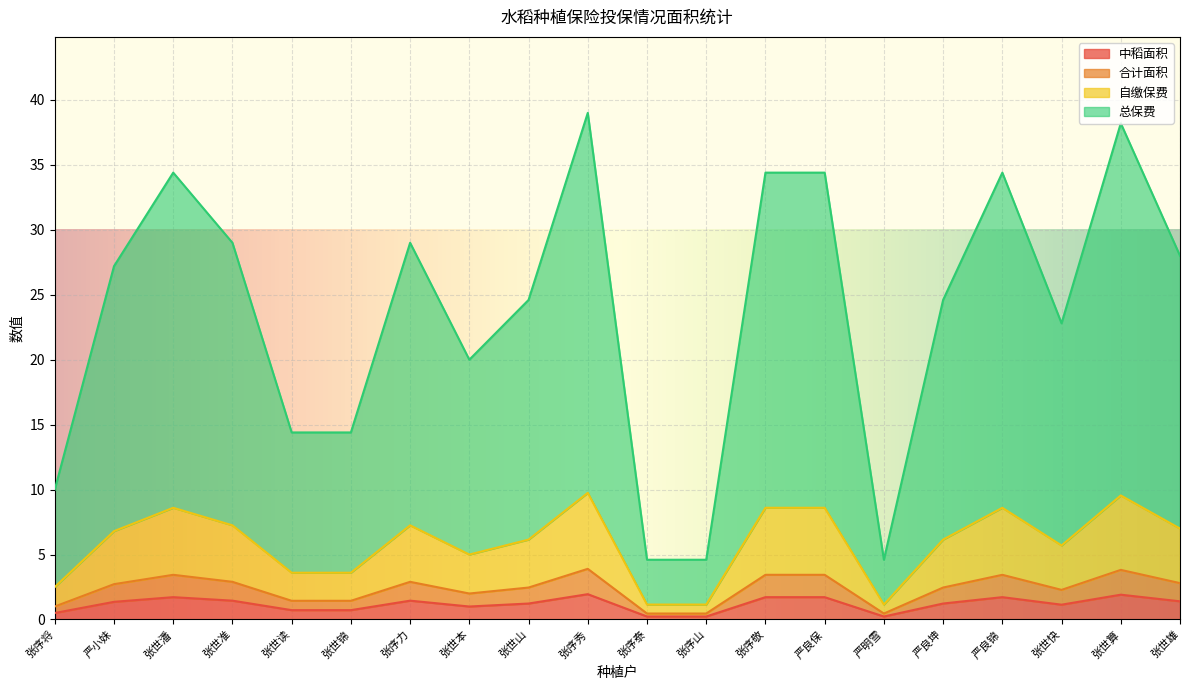

What is the minimum value for 自缴保费?

1.1